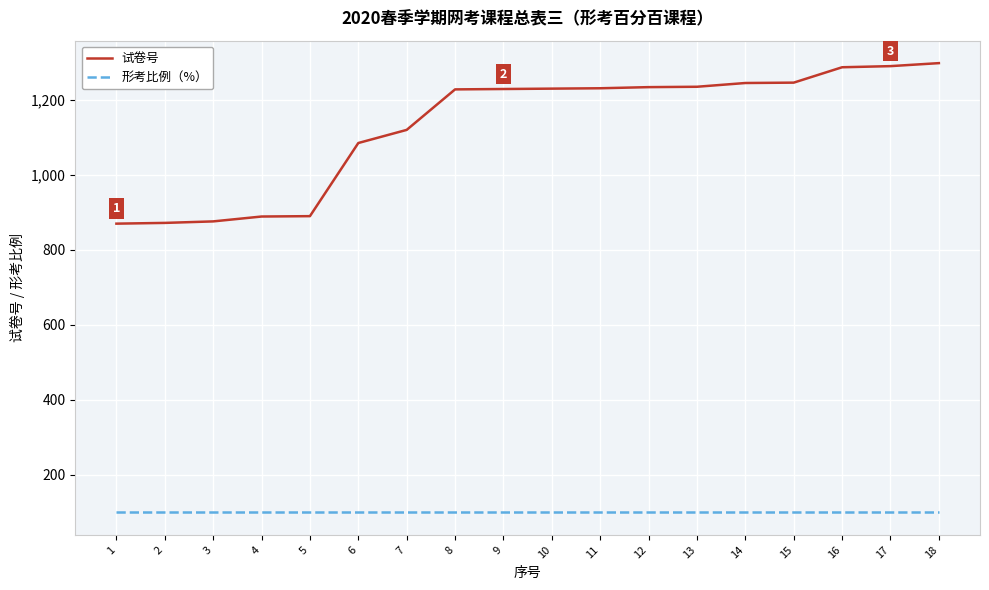

What is the sum of all 试卷号 values?

20355